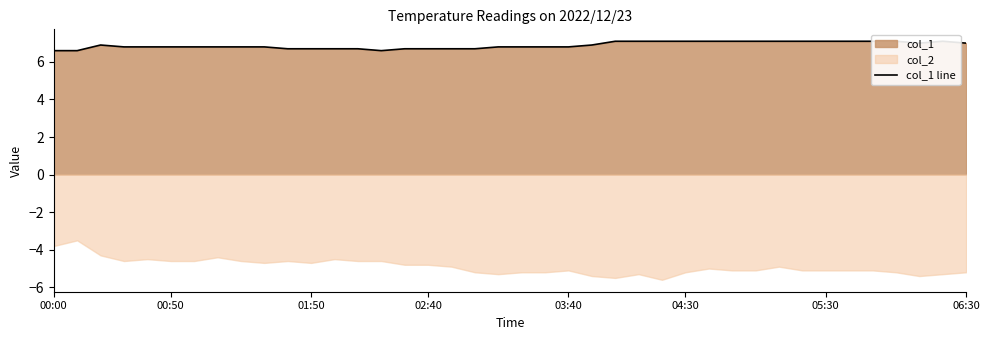

What is the maximum value shown in the chart?

7.1